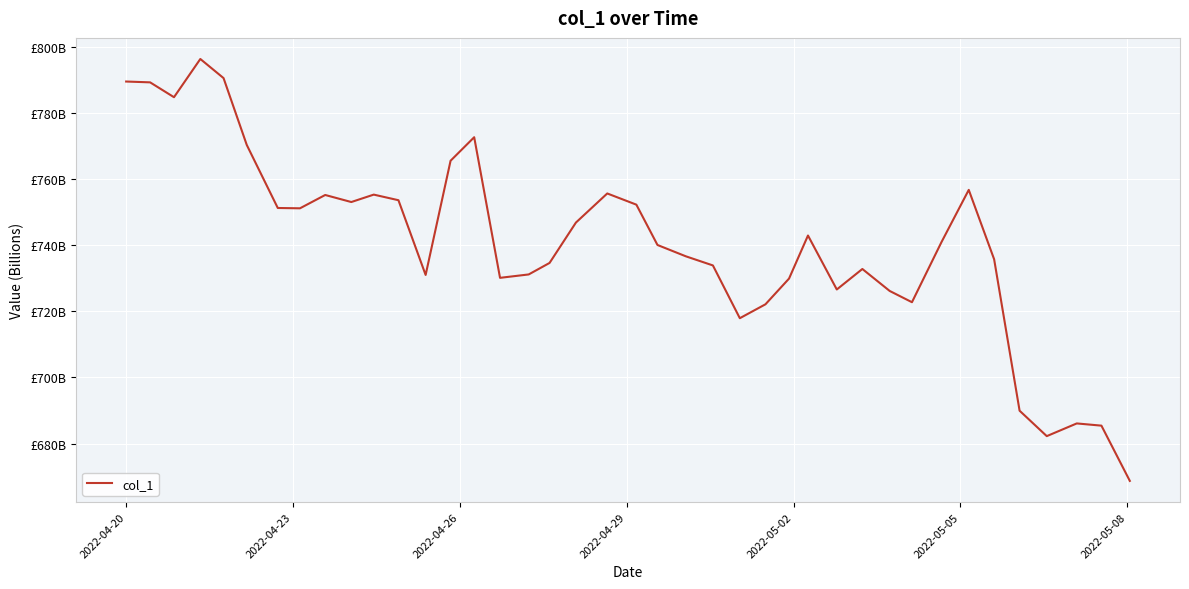

Does the chart have visible grid lines?

Yes